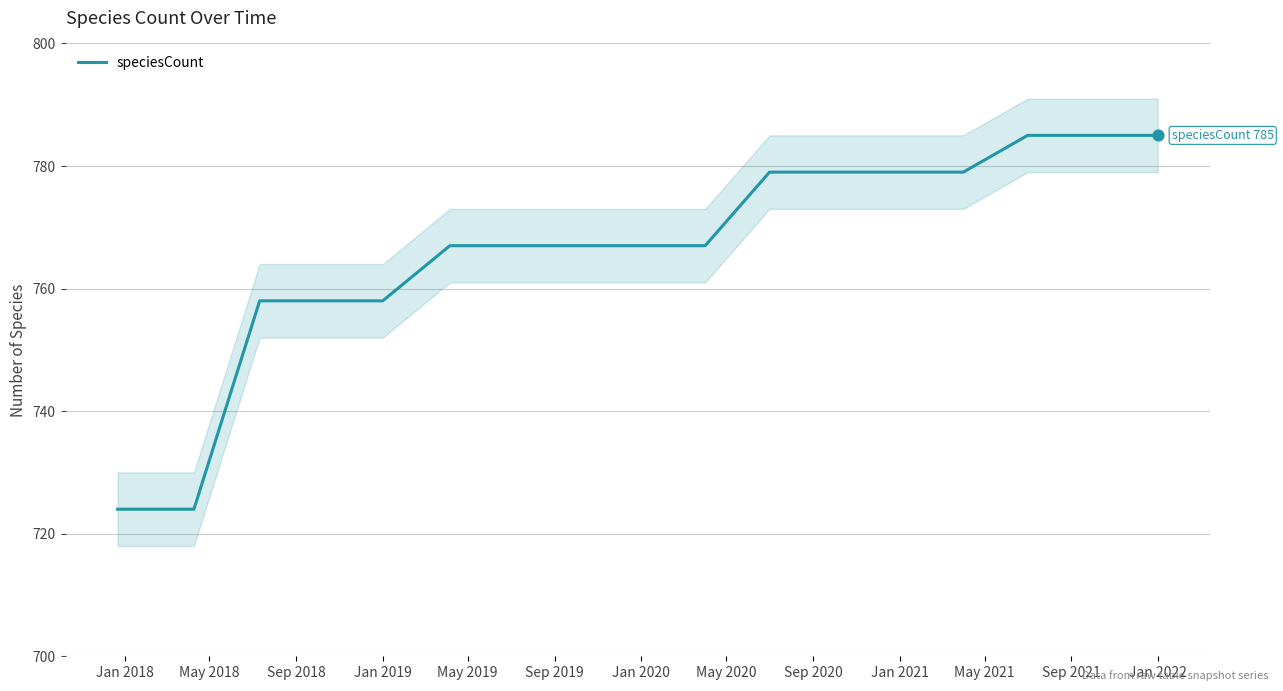

Approximately how many times larger is the value at Jan 2020 compared to Sep 2019?

1.0